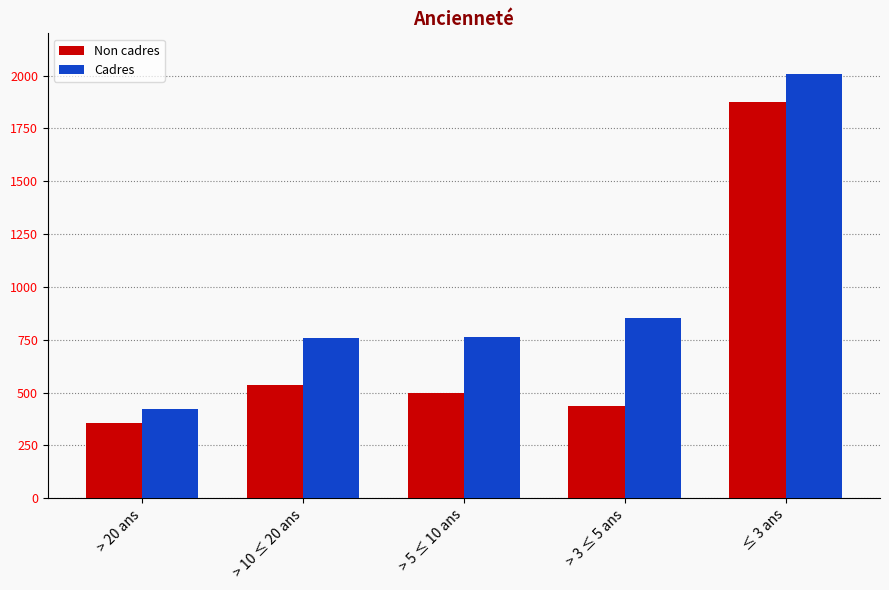

List the labels in order of Non cadres value, largest first.

≤ 3 ans, > 10 ≤ 20 ans, > 5 ≤ 10 ans, > 3 ≤ 5 ans, > 20 ans